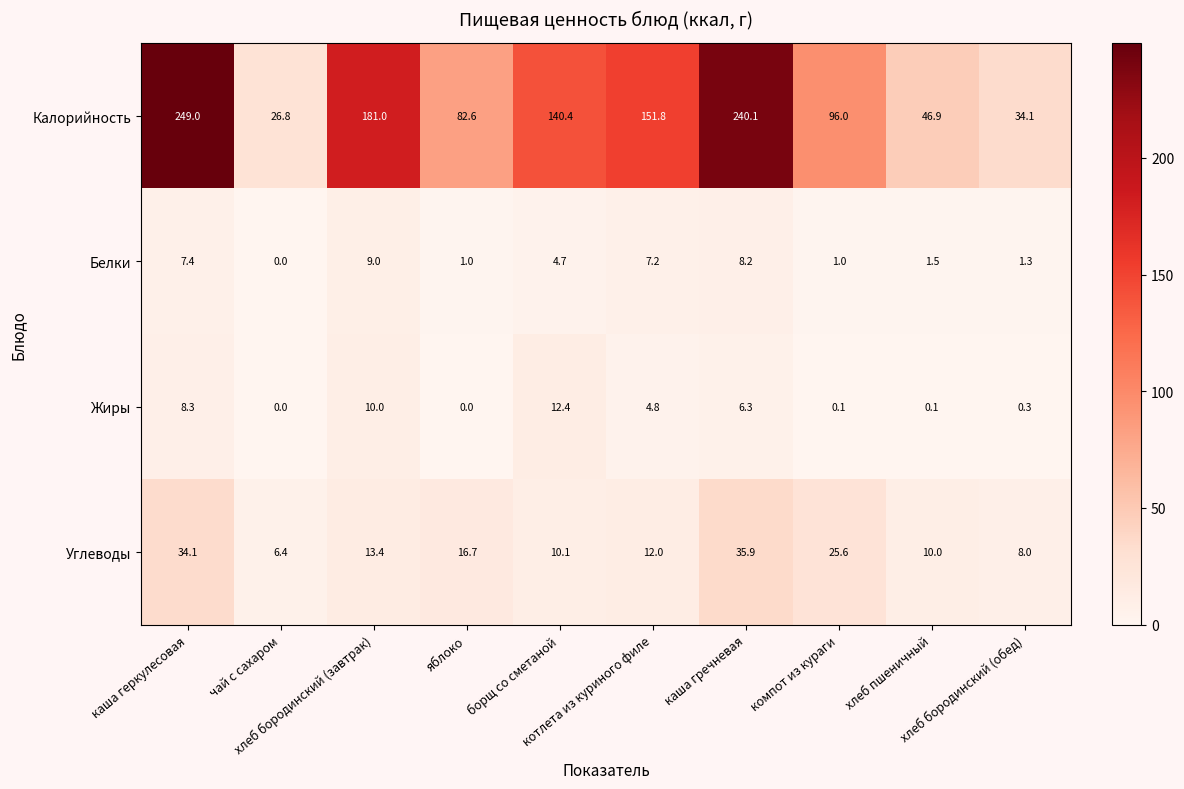

Which series has the largest total across all categories?

Калорийность